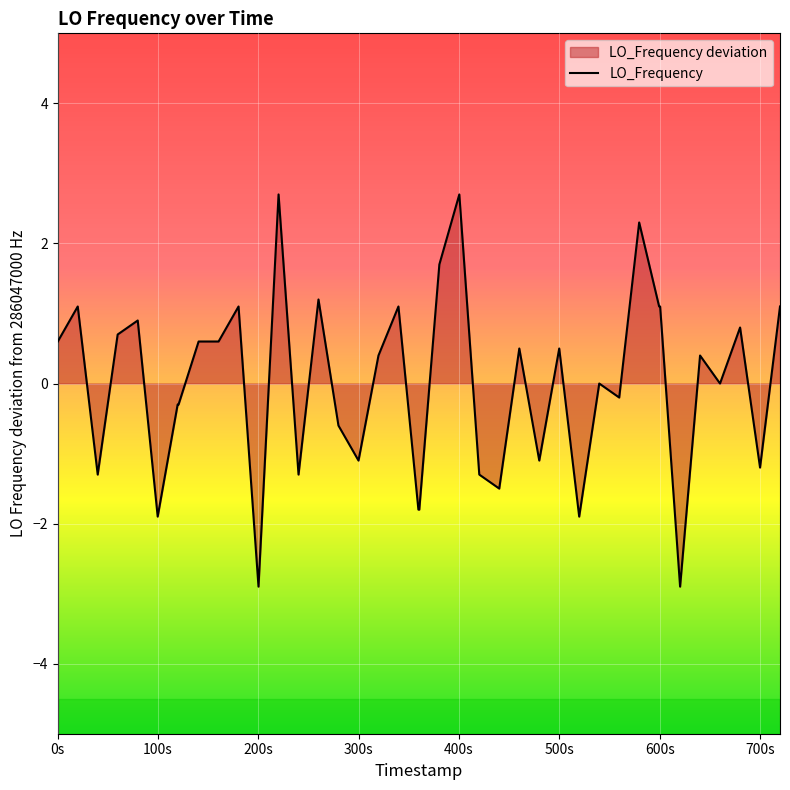

How many lines are shown in the chart?

1